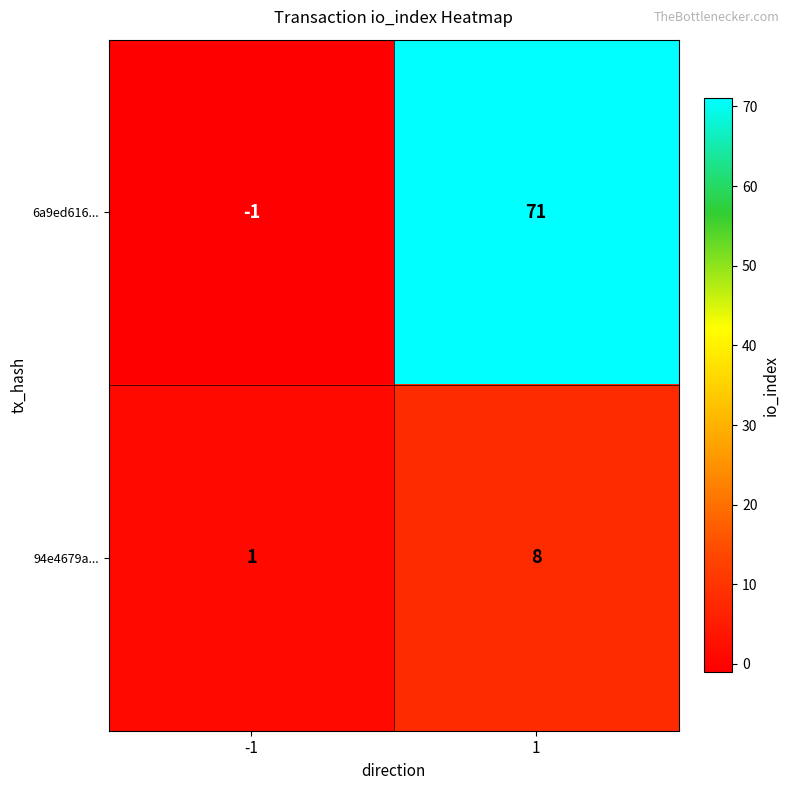

Reading left to right, extract all data points from this chart.

6a9ed616...: -1	71
94e4679a...: 1	8